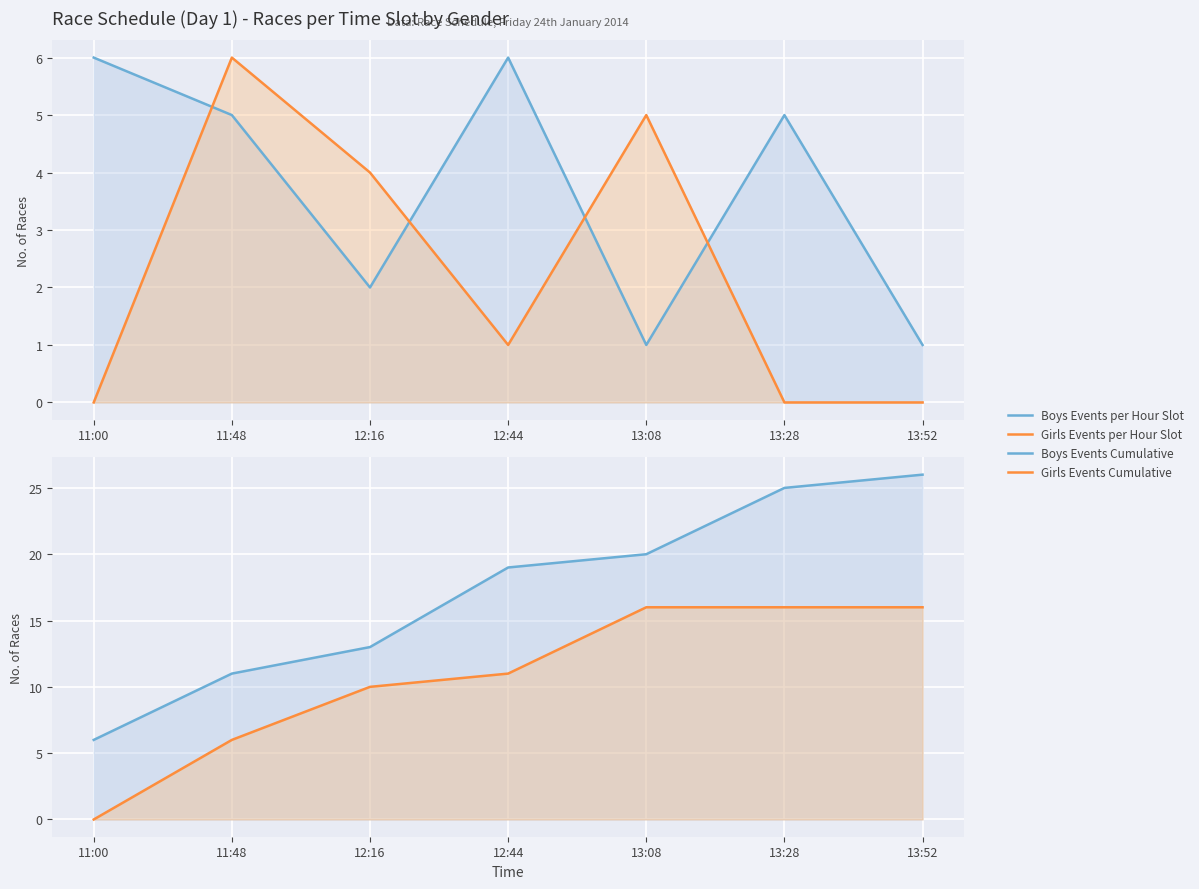

Is the value of Boys Events Cumulative at 13:08 greater than the value of Girls Events per Hour Slot at 13:52?

Yes